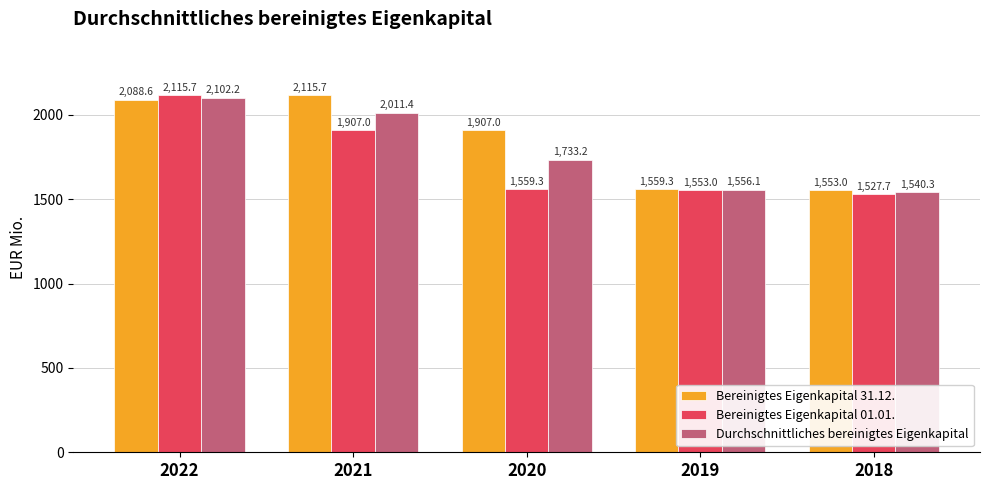

How many bars are there in total?

15